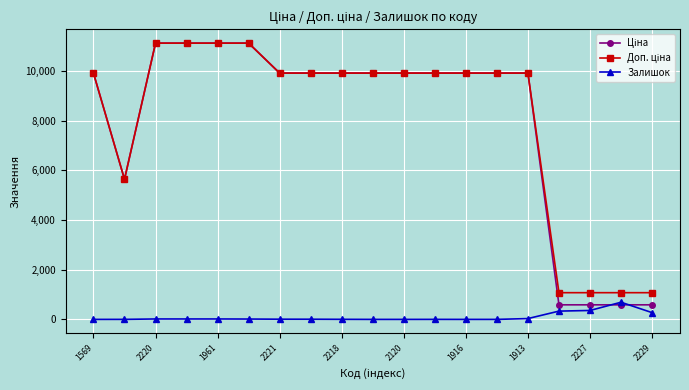

What is the greatest value displayed?

11113.6